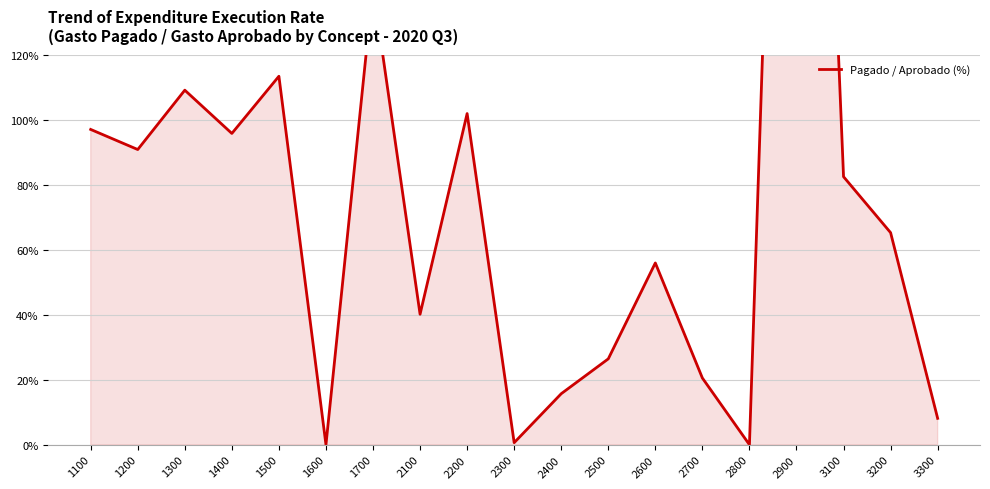

True or false: there are more than 1 points higher than both neighbors.

True